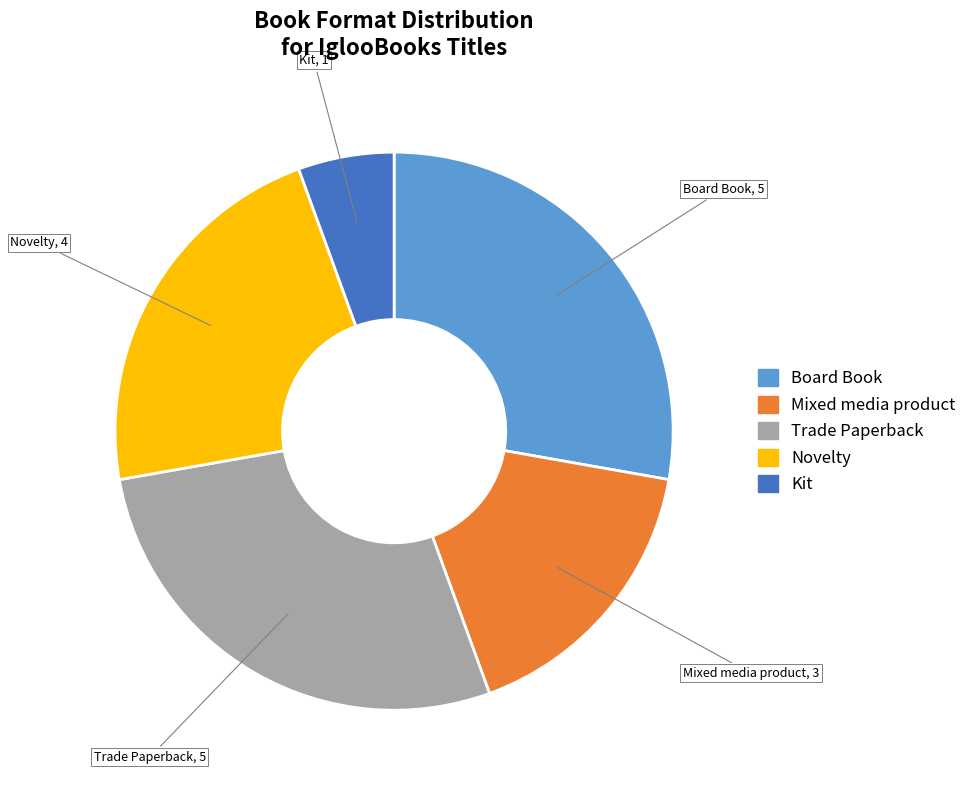

How many slices are in this pie chart?

5